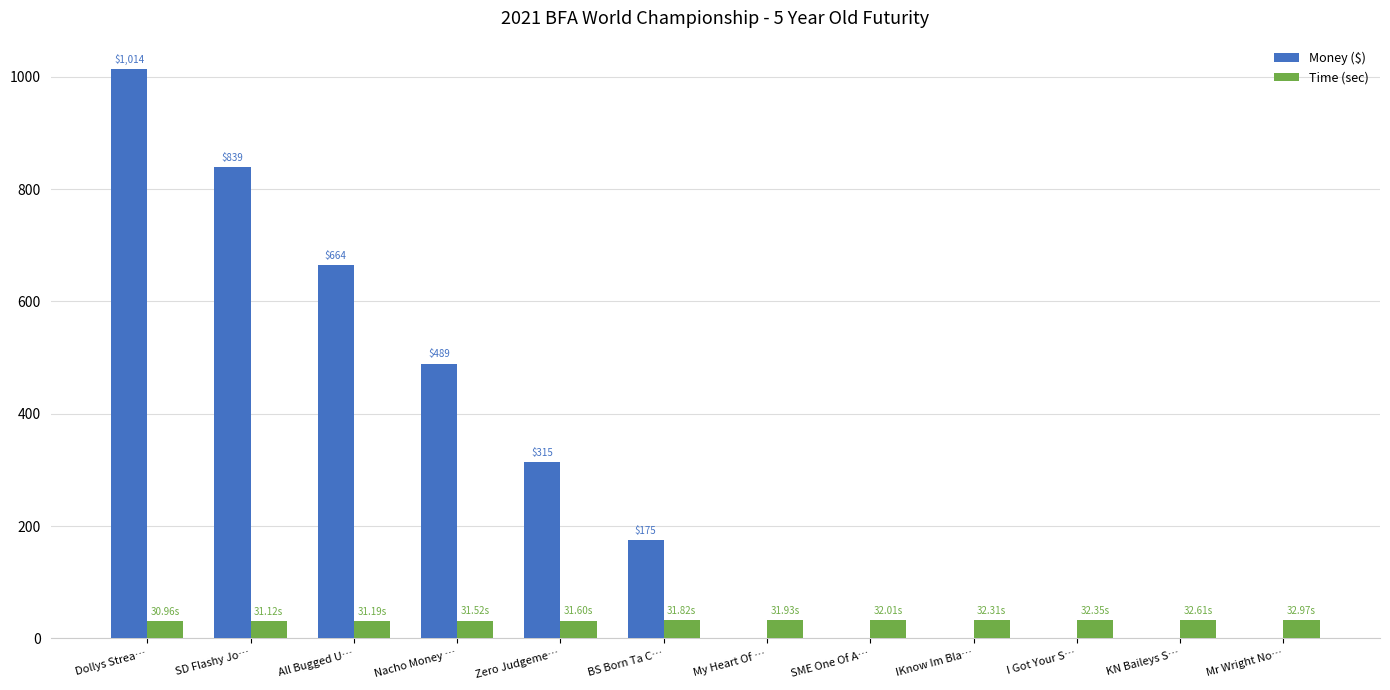

Between Zero Judgeme… and My Heart Of …, which series saw the biggest shift?

Money ($)